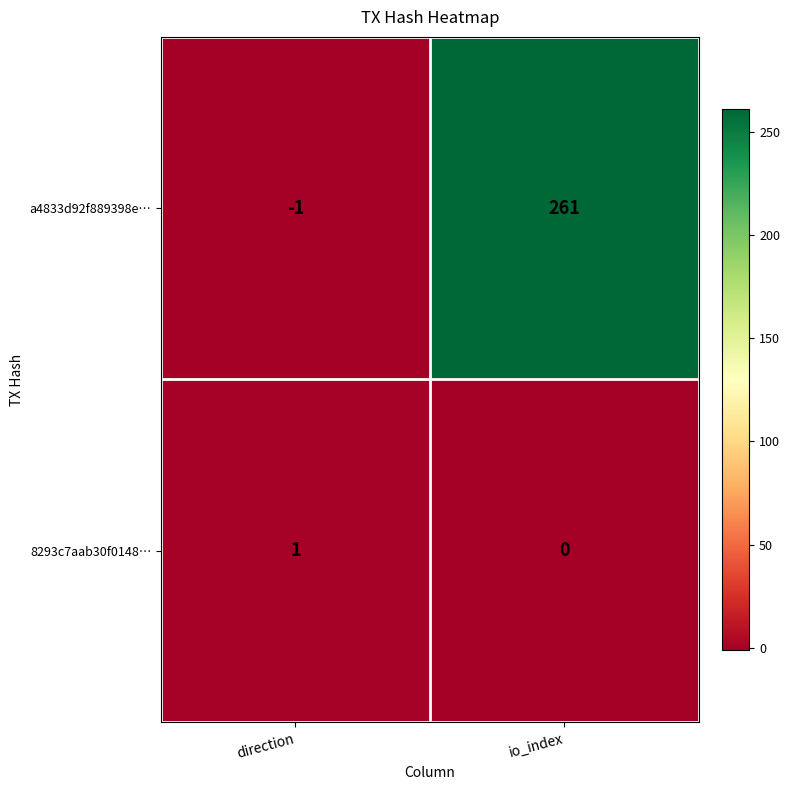

The value of 8293c7aab30f0148… at direction is 0. True or false?

False